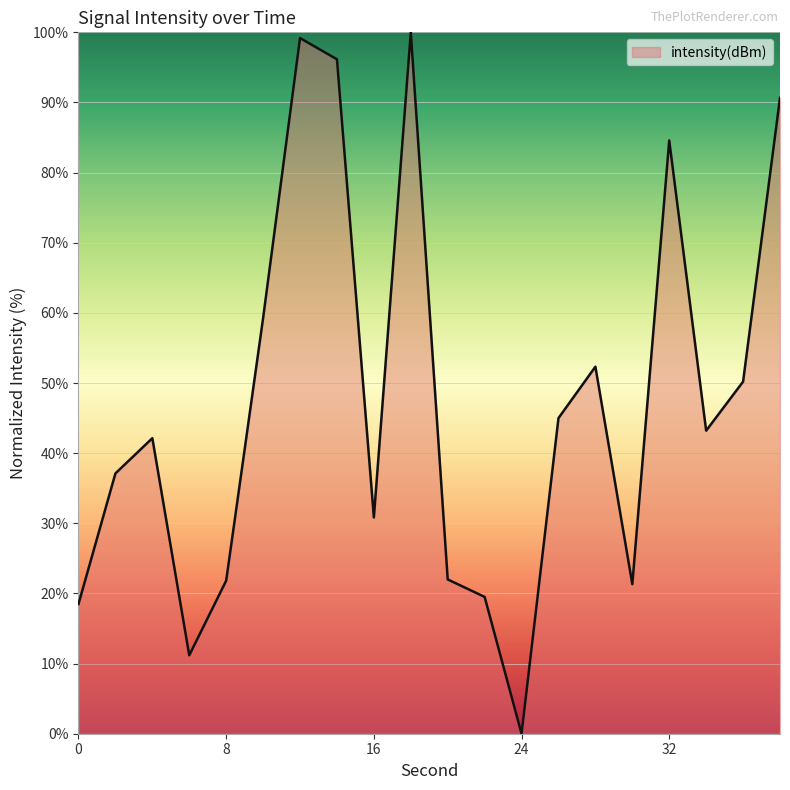

What is the difference between the maximum and minimum values?

100.0